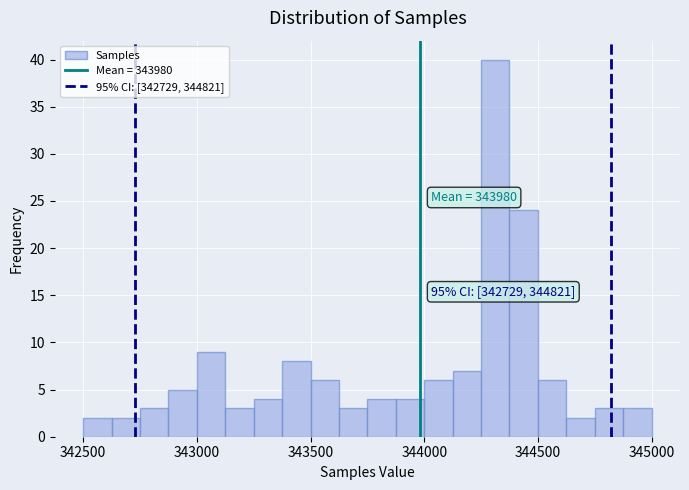

Around what value on the x-axis is the tallest bar? Give the approximate position of its centre, as read against the axis.

344300